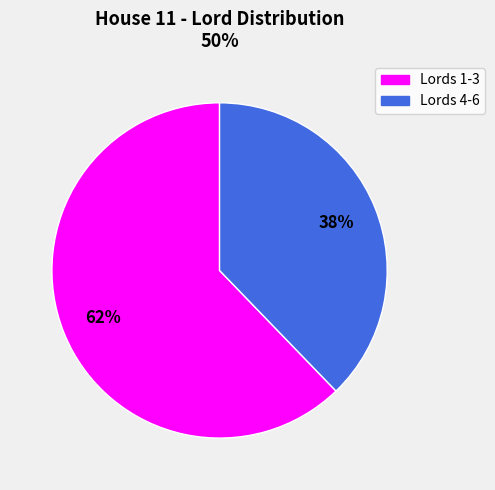

Is there a majority slice in this chart?

Yes